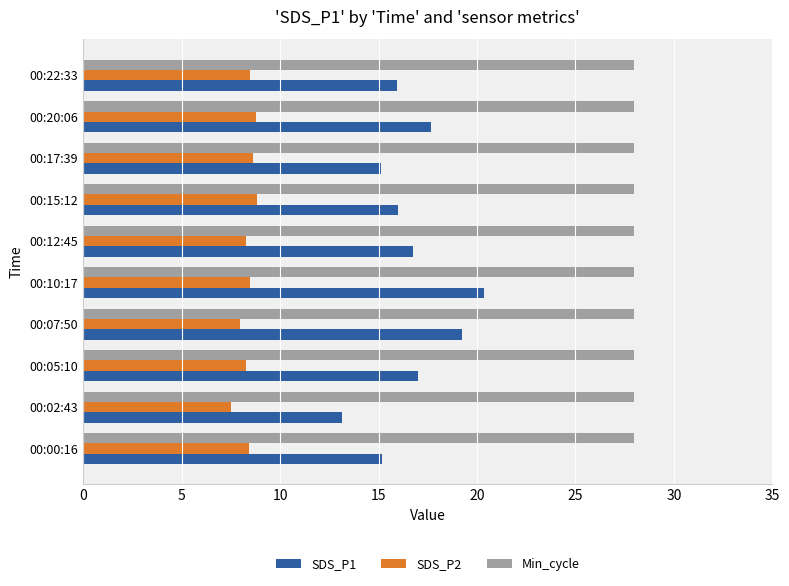

Is it true that Min_cycle equals 28.0 at 00:17:39?

True